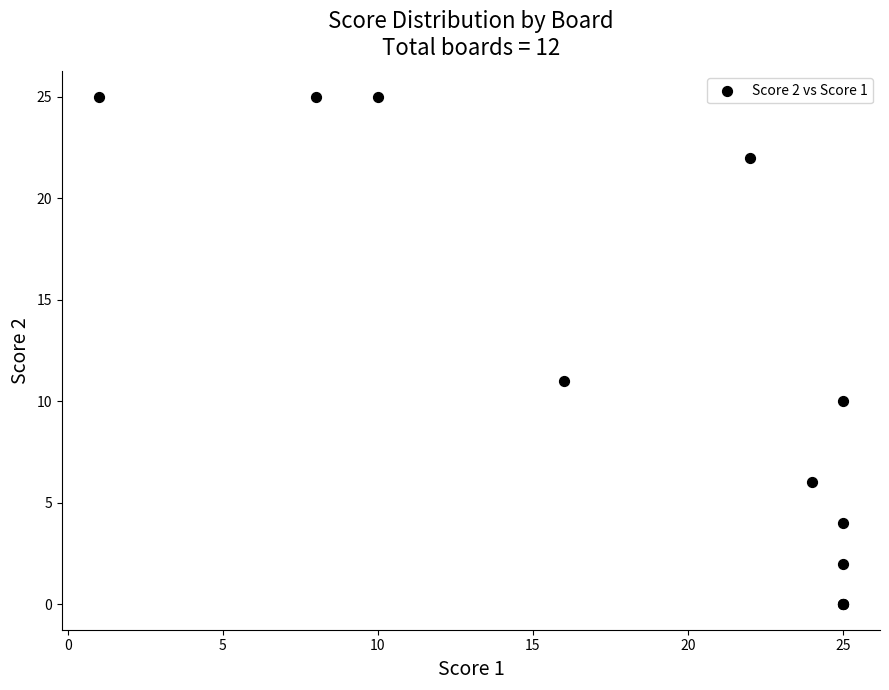

What Y value in the scatter plot is closest to 12?

11